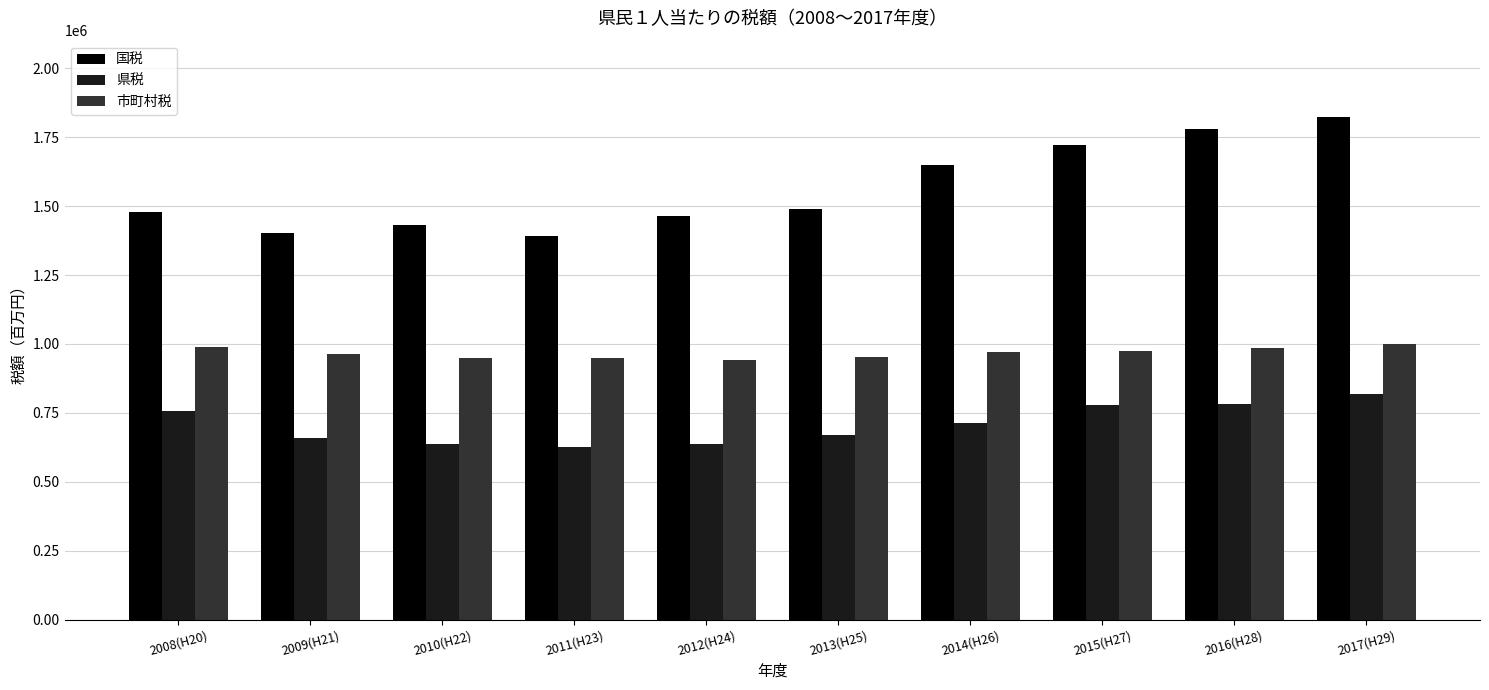

What is the total value across all series at 2008(H20)?

3225471